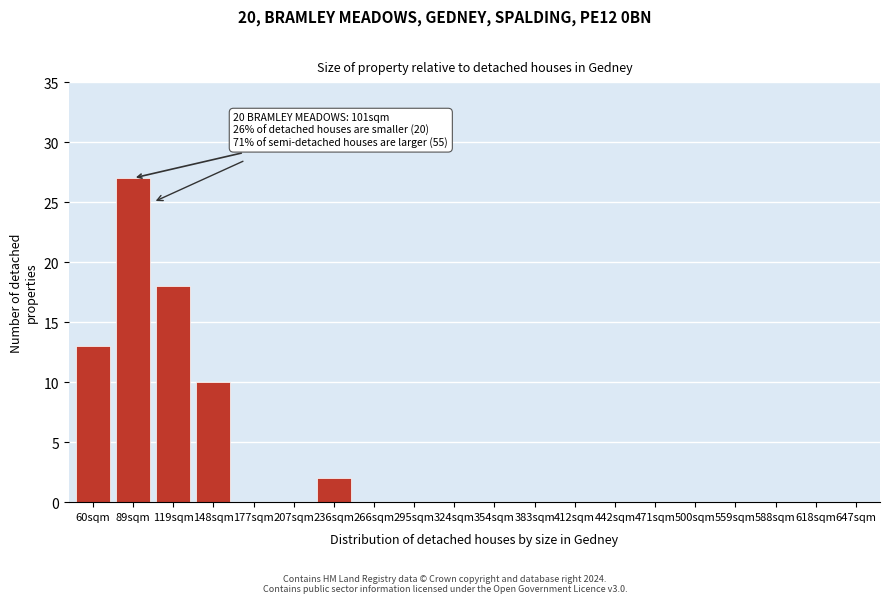

Reading left to right, transcribe all the data shown in this chart.

60sqm=13	89sqm=27	119sqm=18	148sqm=10	177sqm=0	207sqm=0	236sqm=2	266sqm=0	295sqm=0	324sqm=0	354sqm=0	383sqm=0	412sqm=0	442sqm=0	471sqm=0	500sqm=0	559sqm=0	588sqm=0	618sqm=0	647sqm=0